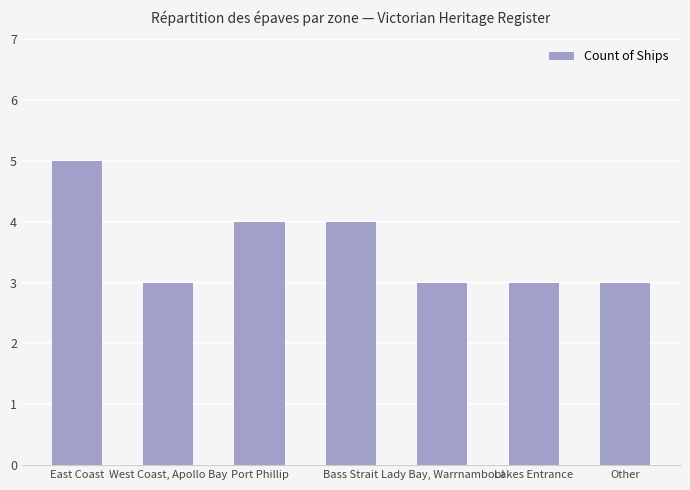

What is the change in value from Bass Strait to Other?

-1